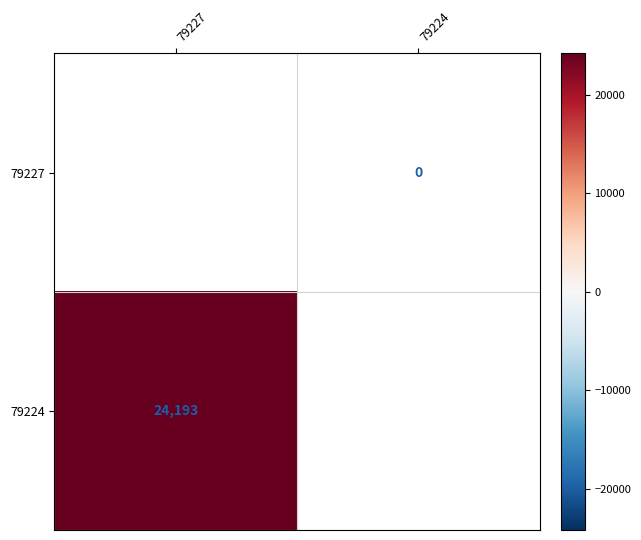

The value of 79224 at 79227 is 35506. True or false?

False